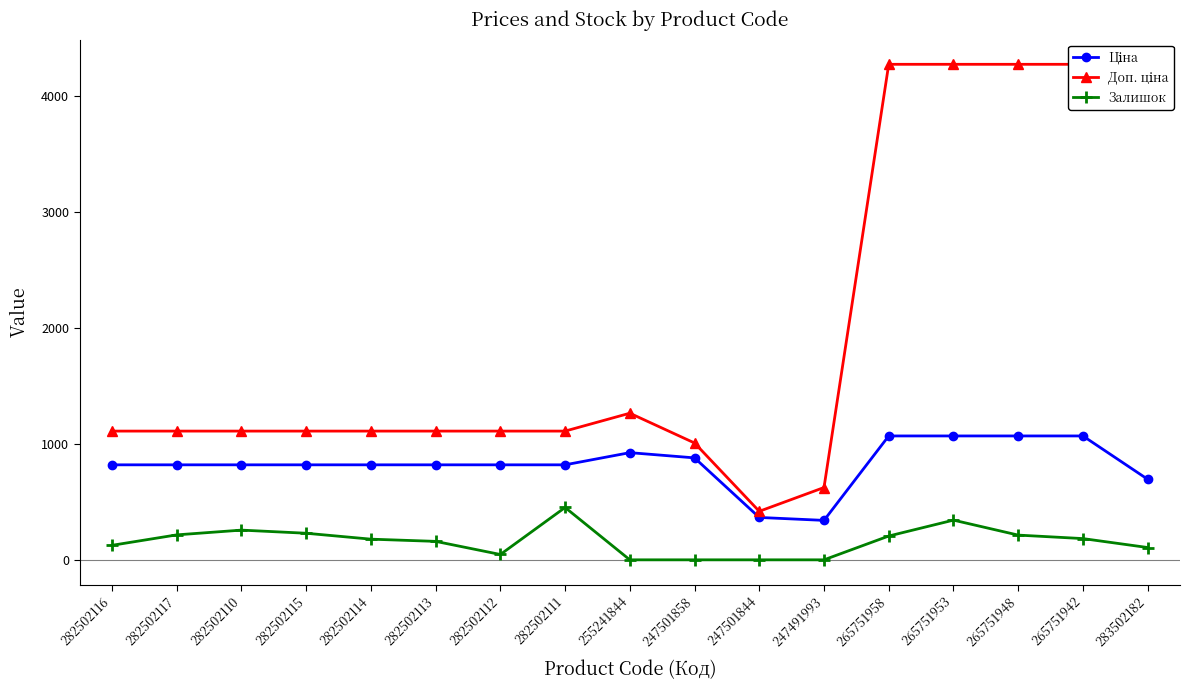

Reading left to right, what are all the values shown in this chart?

Ціна: 818.5	818.5	818.5	818.5	818.5	818.5	818.5	818.5	923.4	878.4	365.1	339.9	1067.3	1067.3	1067.3	1067.3	694.3
Доп. ціна: 1109.2	1109.2	1109.2	1109.2	1109.2	1109.2	1109.2	1109.2	1263.2	1006.6	418.0	623.0	4269.4	4269.4	4269.4	4269.4	4165.6
Залишок: 125.0	215.0	256.0	229.0	178.0	159.0	46.0	451.0	0.0	0.0	0.0	0.0	205.0	342.0	213.0	183.0	106.0